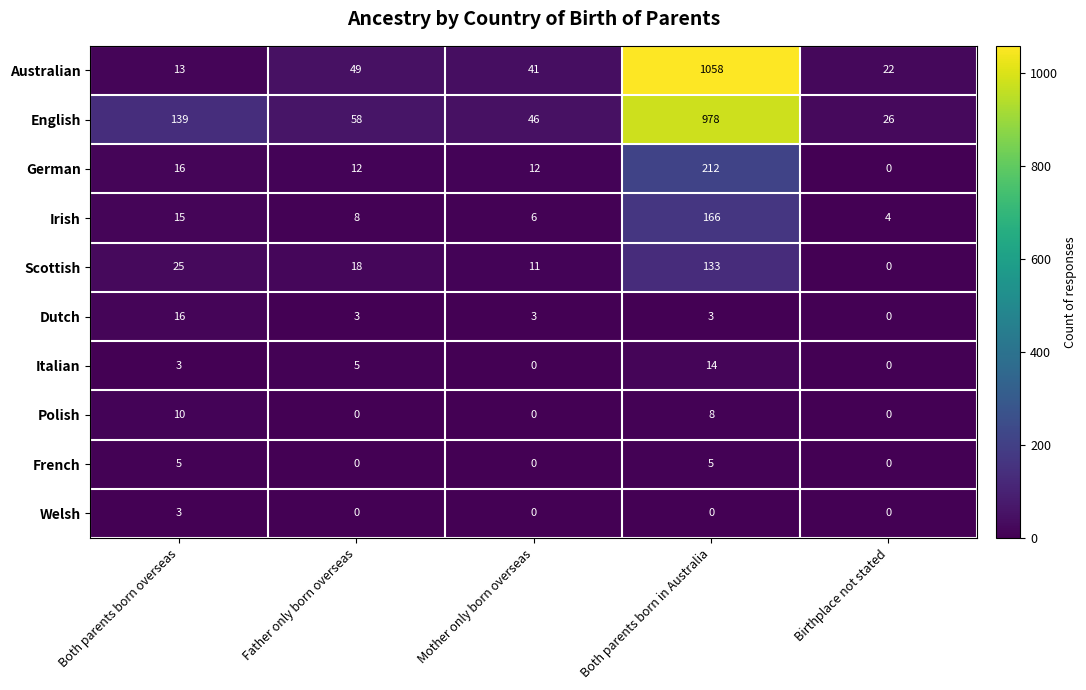

Which label corresponds to the largest value in the chart?

Both parents born in Australia